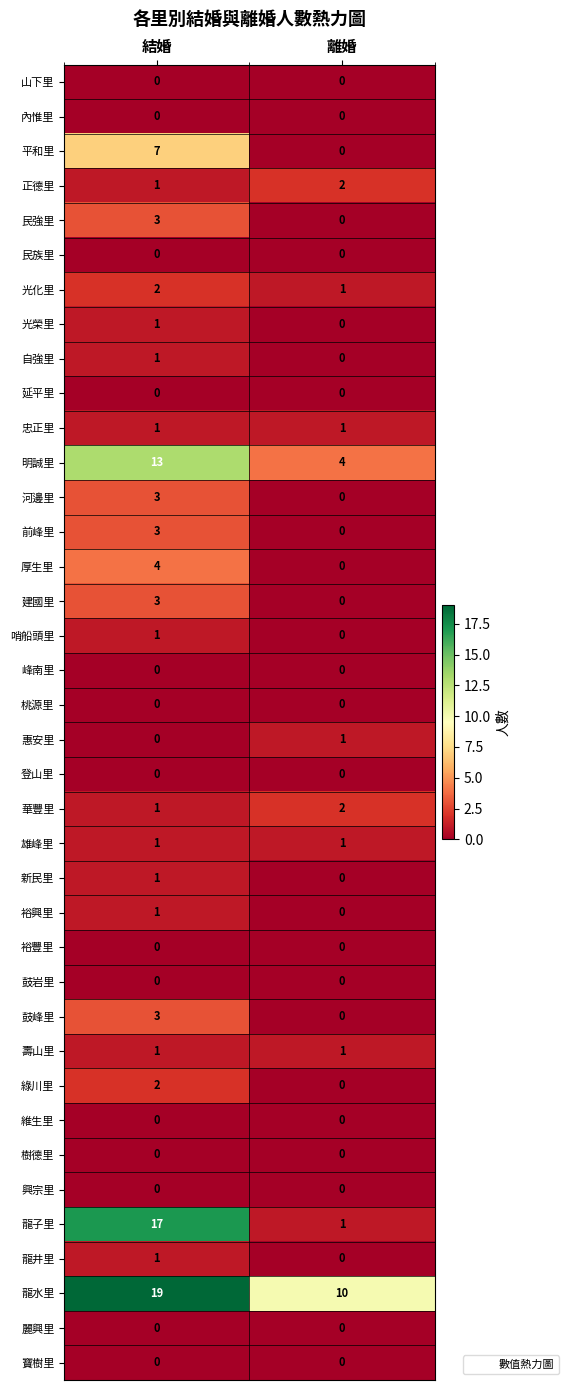

At which category is the sum across all series the highest?

結婚